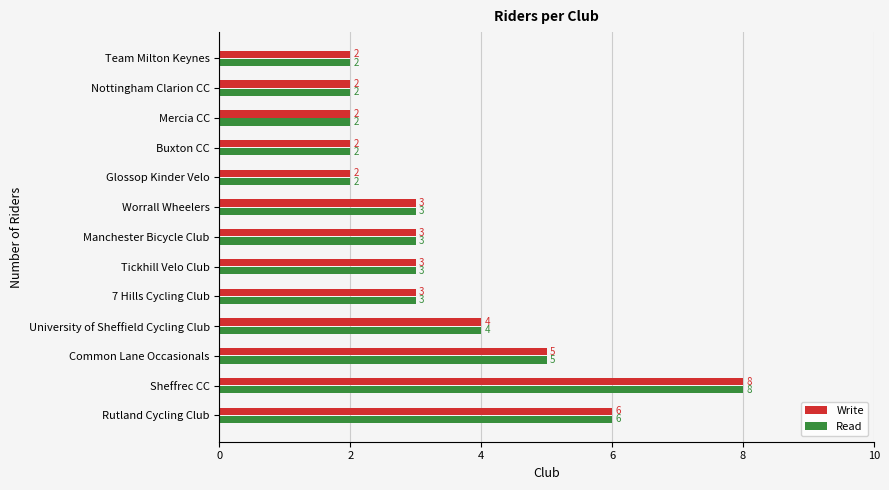

How many Read values are between 2 and 4?

10